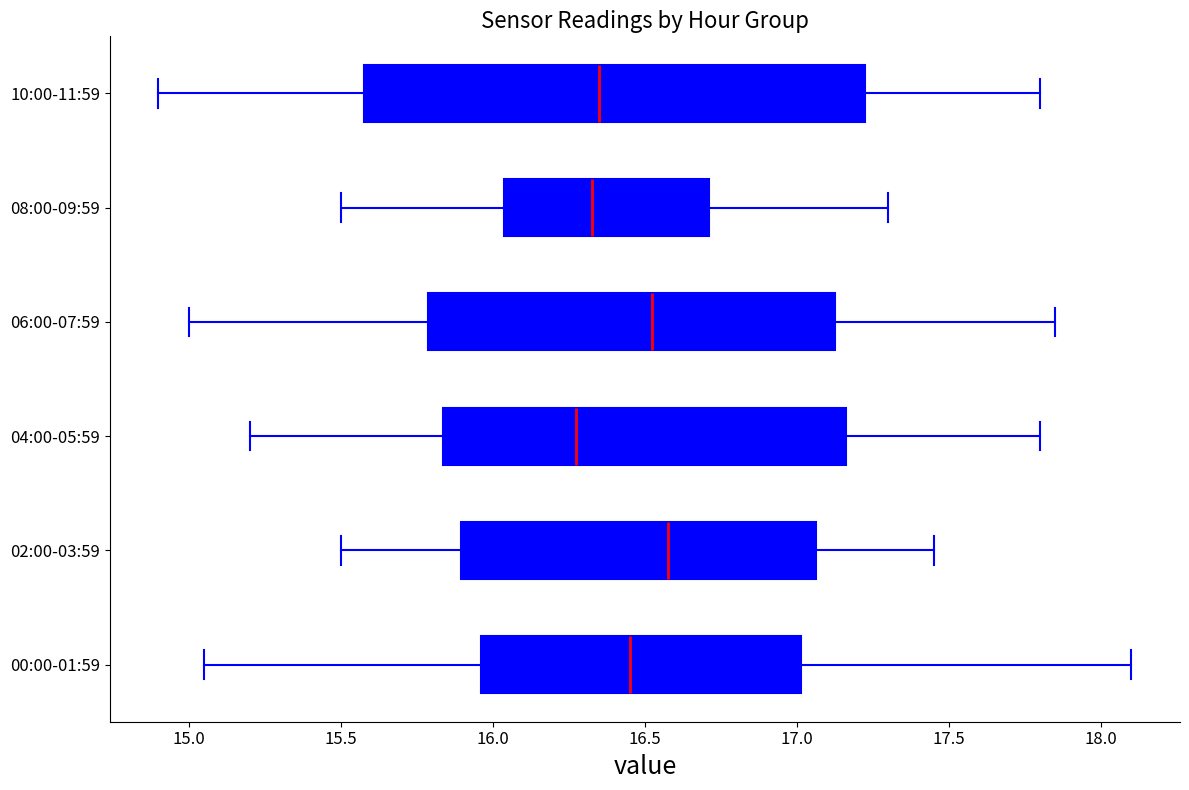

Which box is the widest, from its left edge to its right edge?

10:00-11:59